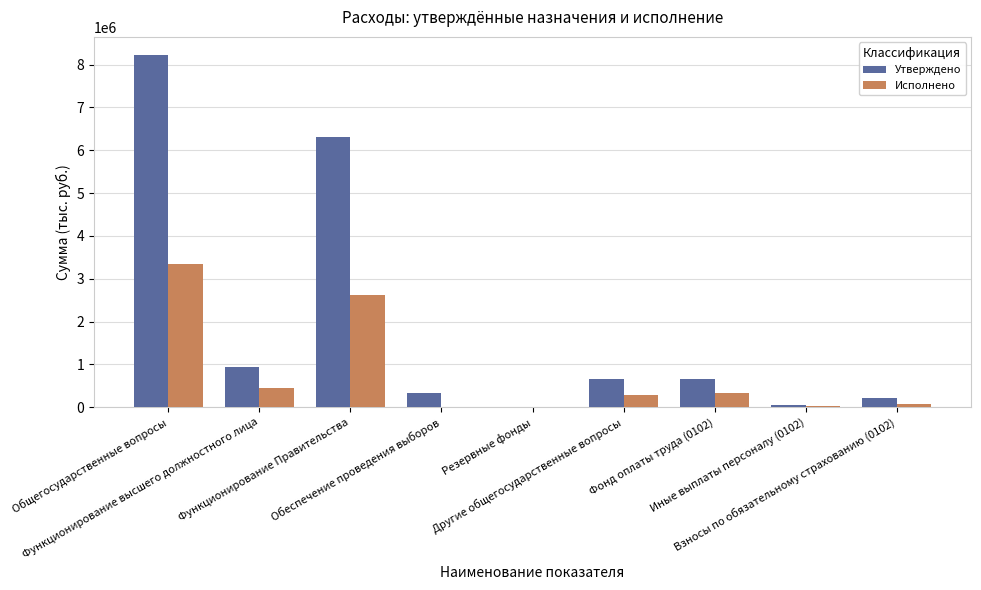

Which series has the largest total across all categories?

Утверждено